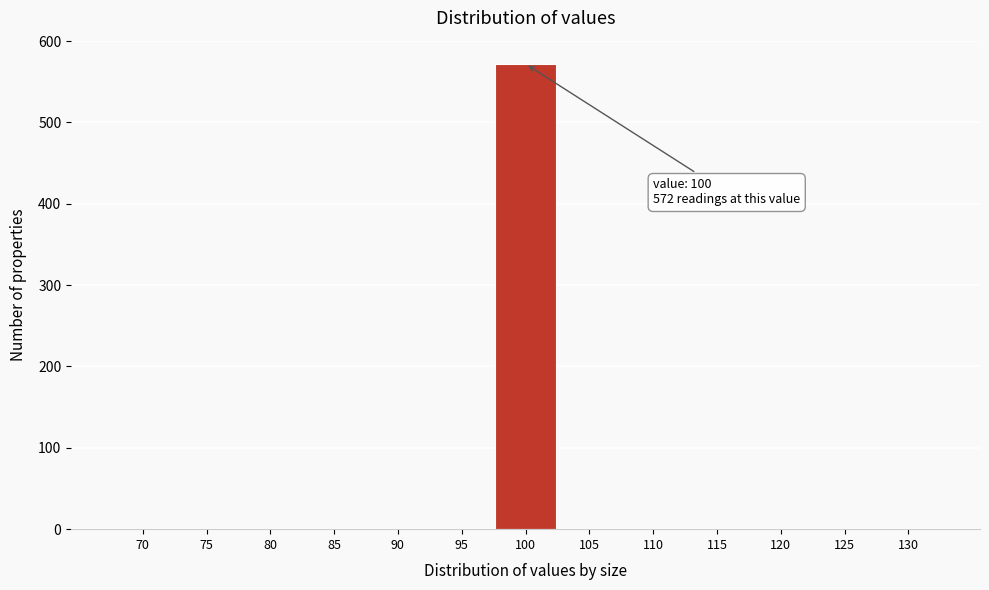

Reading right to left, transcribe all the data shown in this chart.

130=0	125=0	120=0	115=0	110=0	105=0	100=572	95=0	90=0	85=0	80=0	75=0	70=0